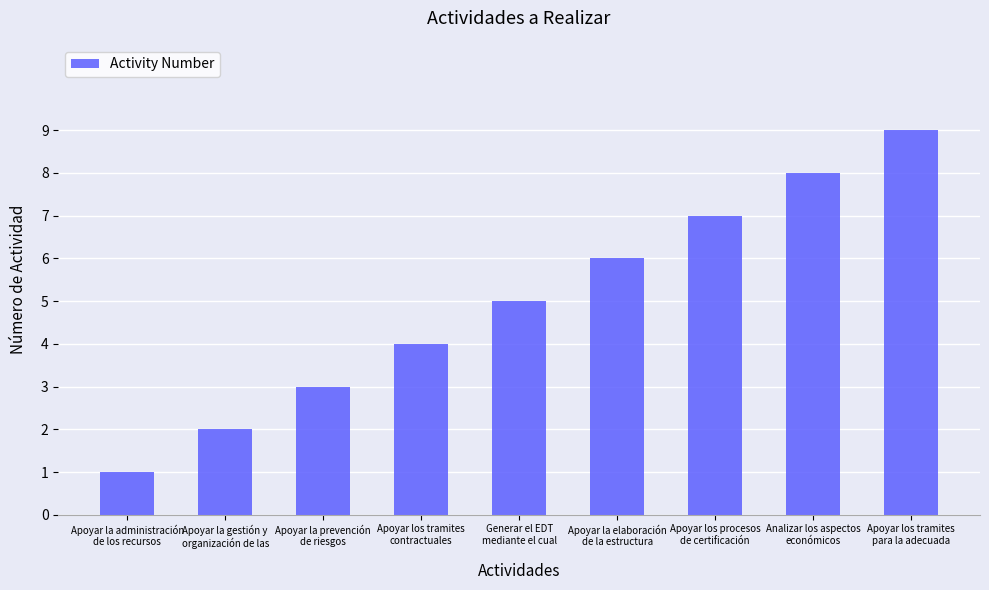

The value at Analizar los aspectos
económicos is 14. True or false?

False